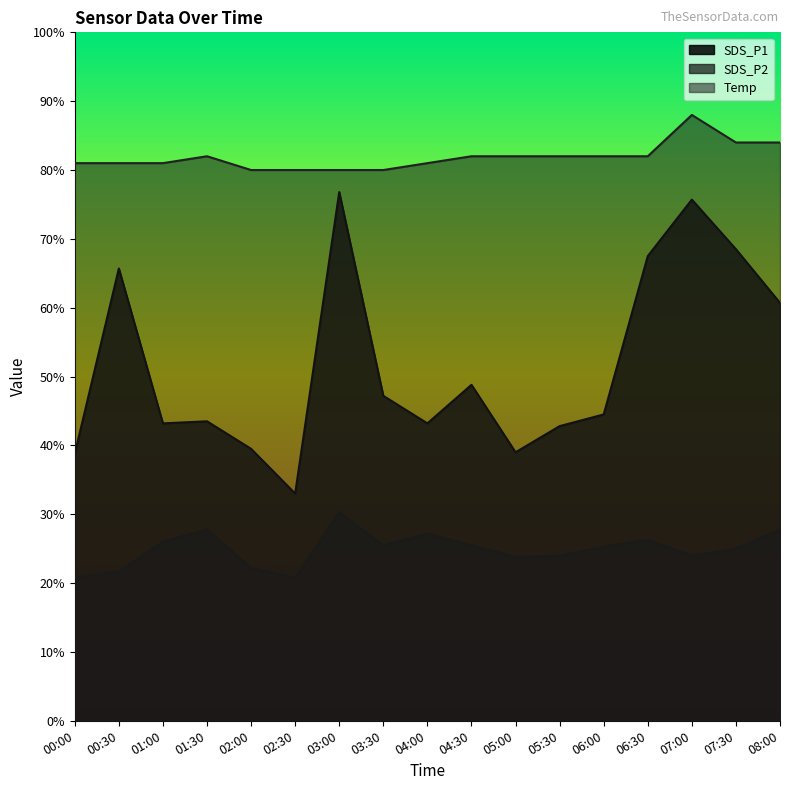

What value does the Temp series have at 02:00?

8.0